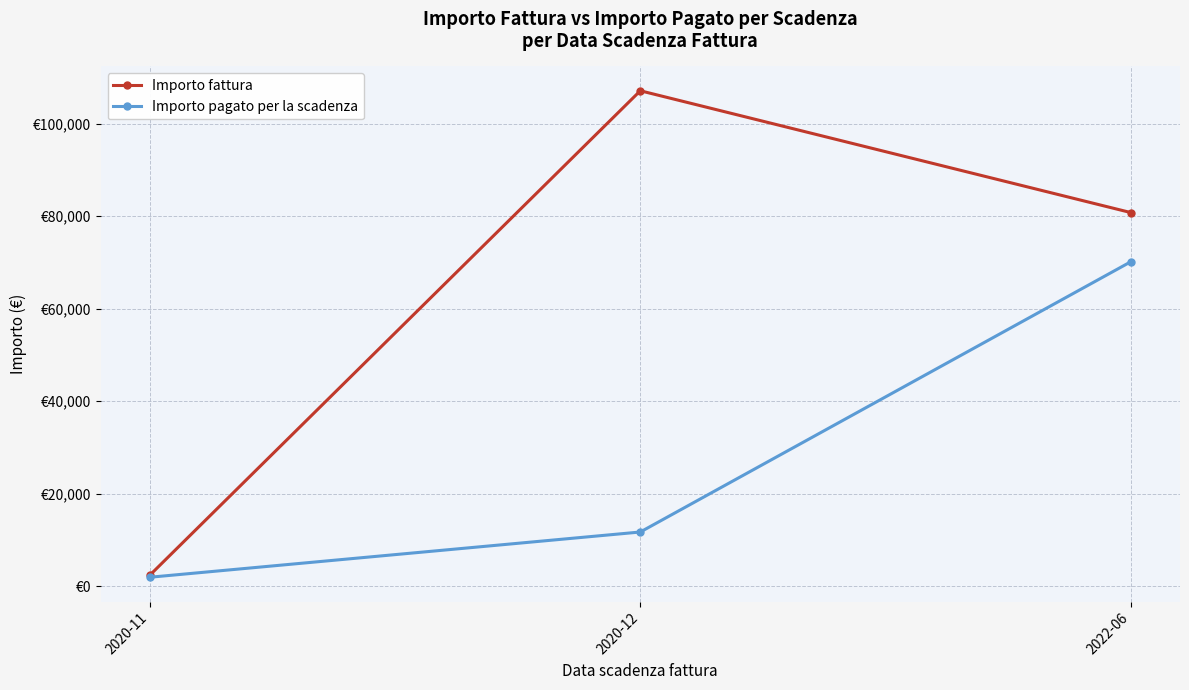

Reading left to right, extract all data points from this chart.

Importo fattura: 2318.0	107146.1	80788.8
Importo pagato per la scadenza: 1900.0	11690.9	70171.0